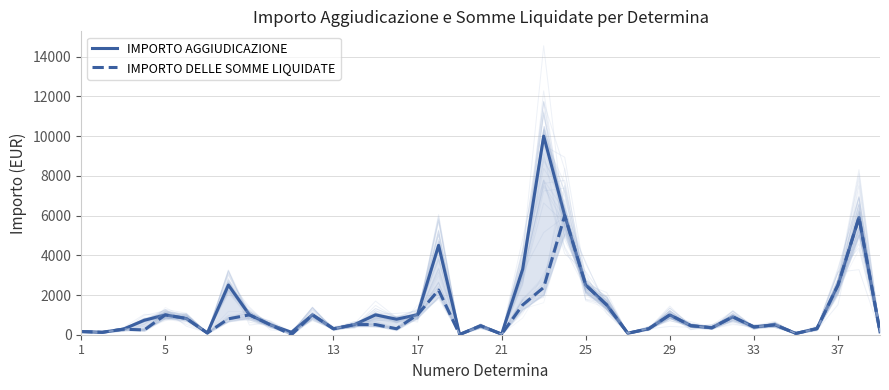

The value of IMPORTO AGGIUDICAZIONE at 33 is 390.0. True or false?

True